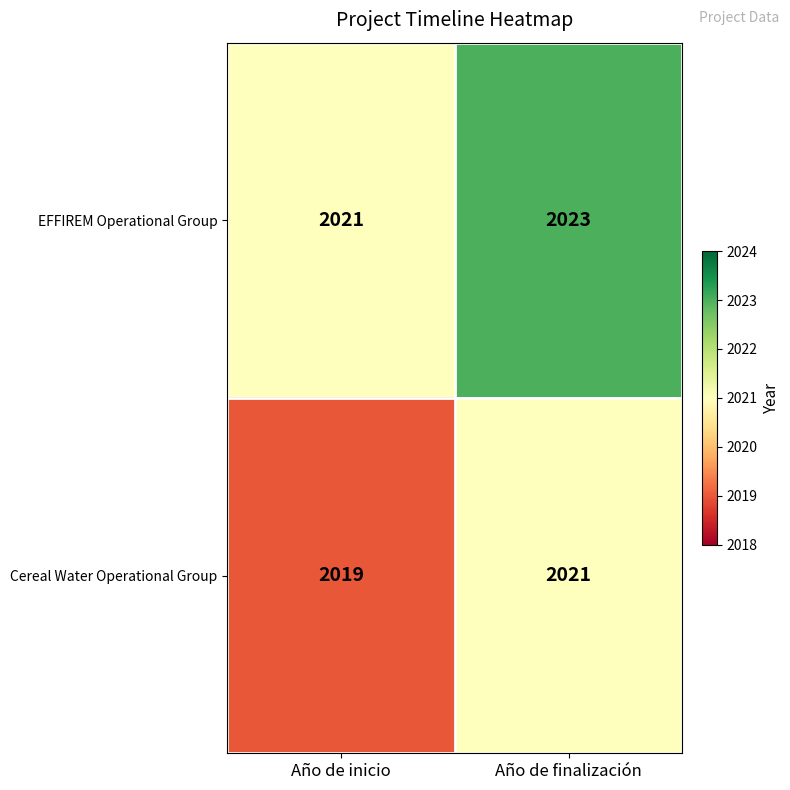

What is the sum of all Cereal Water Operational Group values?

4040